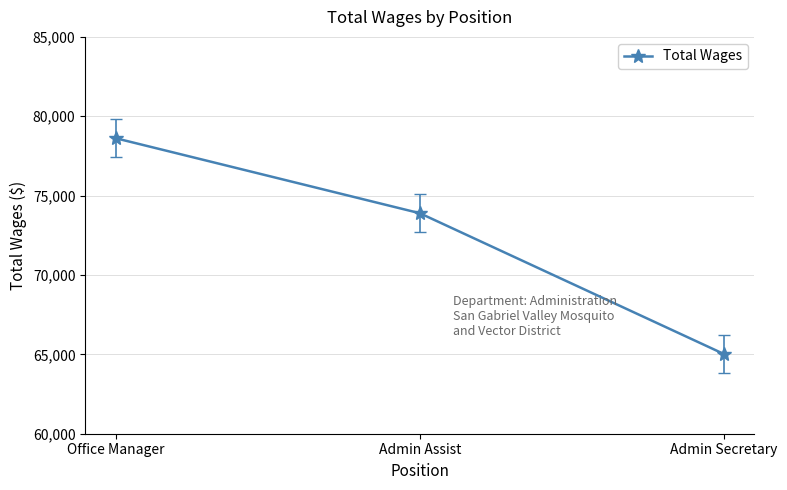

What position from the right is Admin Assist?

2